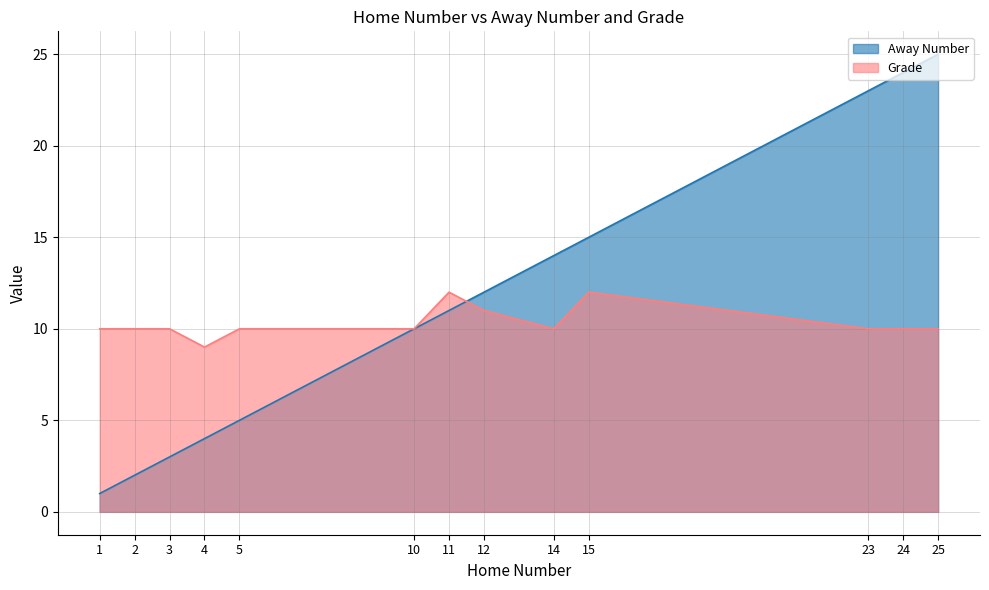

What is the value of the Grade point at the 6th from the left?

10